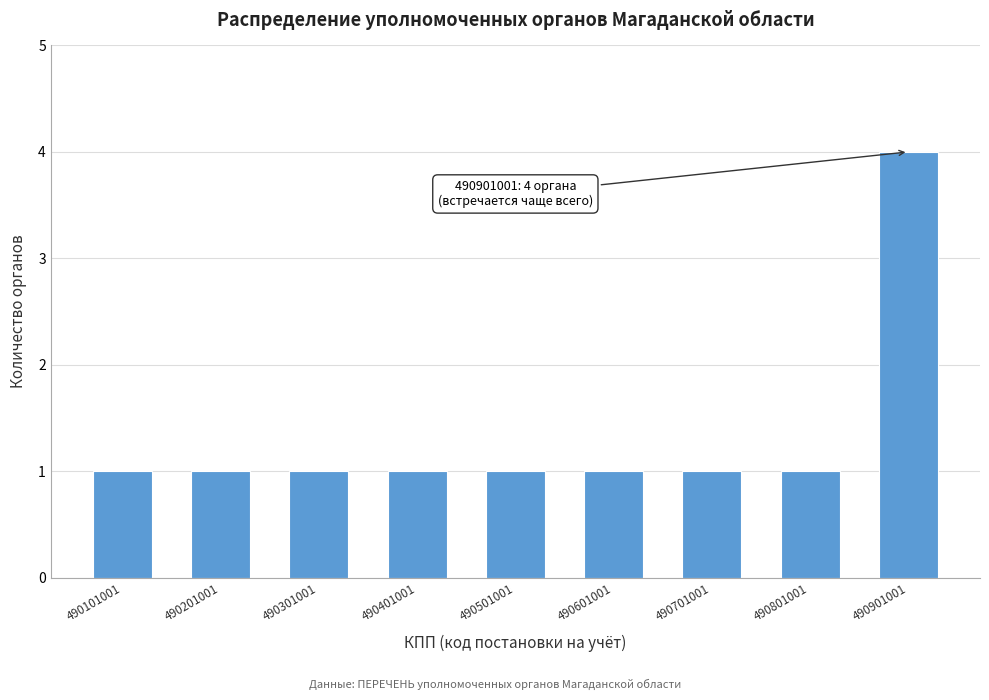

Reading right to left, transcribe all the data shown in this chart.

4	1	1	1	1	1	1	1	1